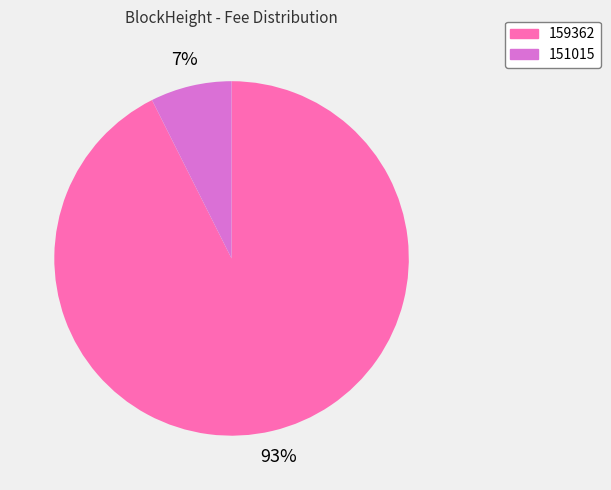

To the nearest percent, what is the combined percentage of 159362 and 151015?

100%